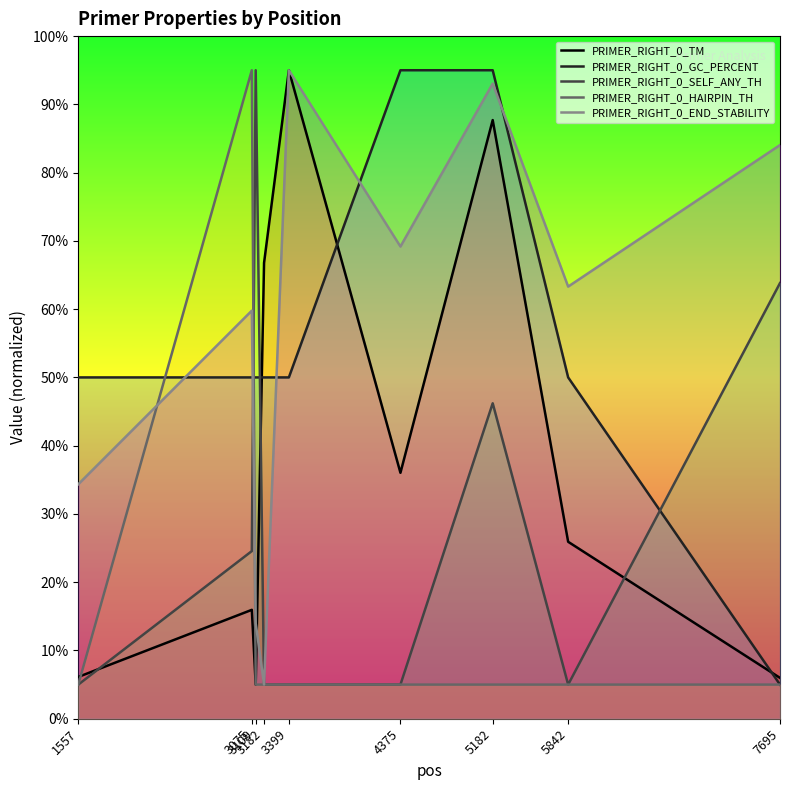

How many data points in PRIMER_RIGHT_0_TM are above 25?

5